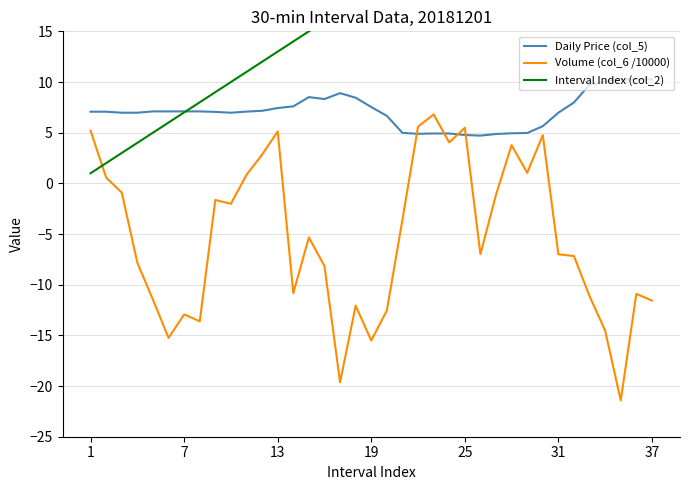

True or false: Daily Price (col_5) and Volume (col_6 /10000) intersect in this chart.

True